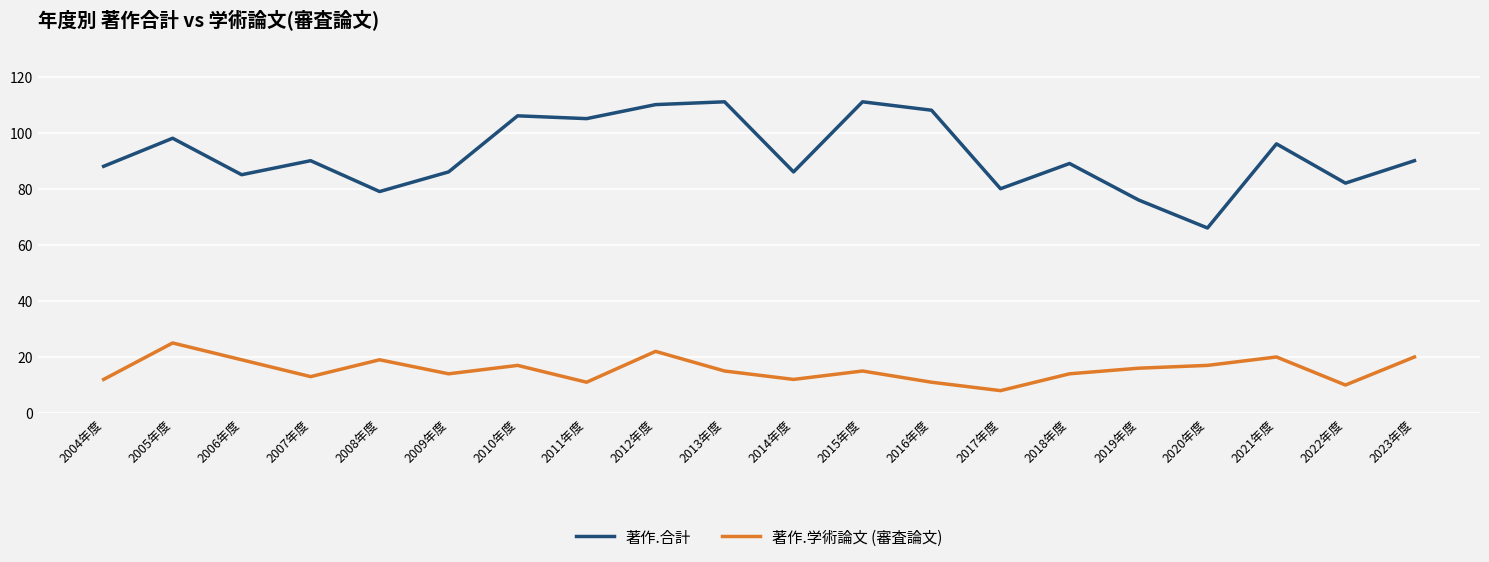

What is the sum of the 著作.合計 values at 2008年度 and 2006年度?

164